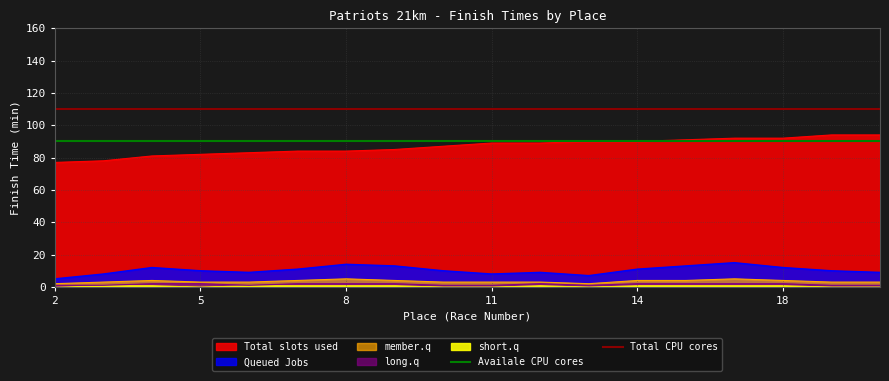

True or false: Total slots used and member.q intersect in this chart.

False